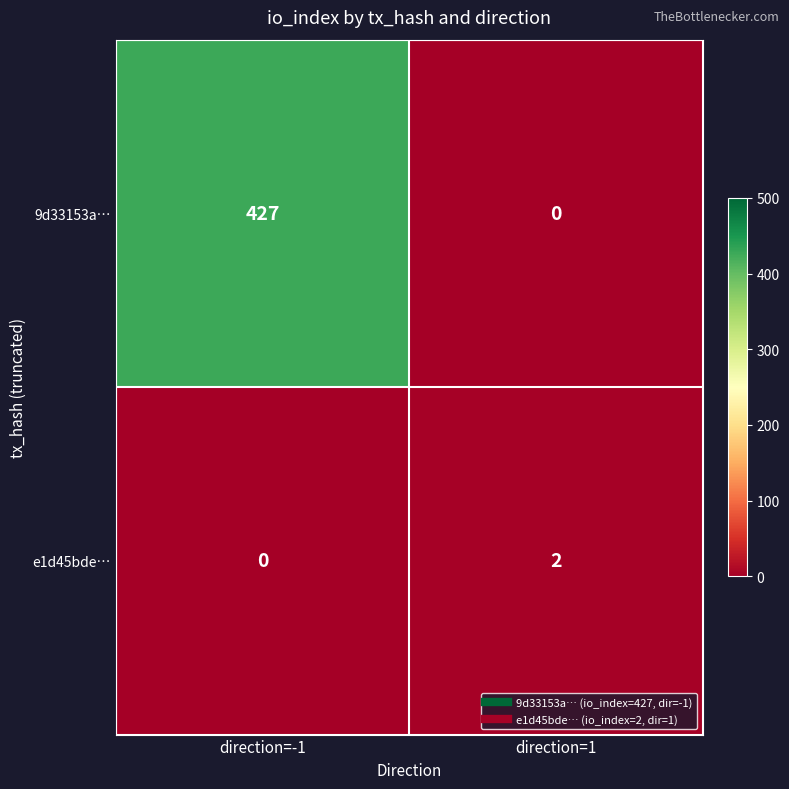

The value of 9d33153a… at direction=-1 is 427. True or false?

True